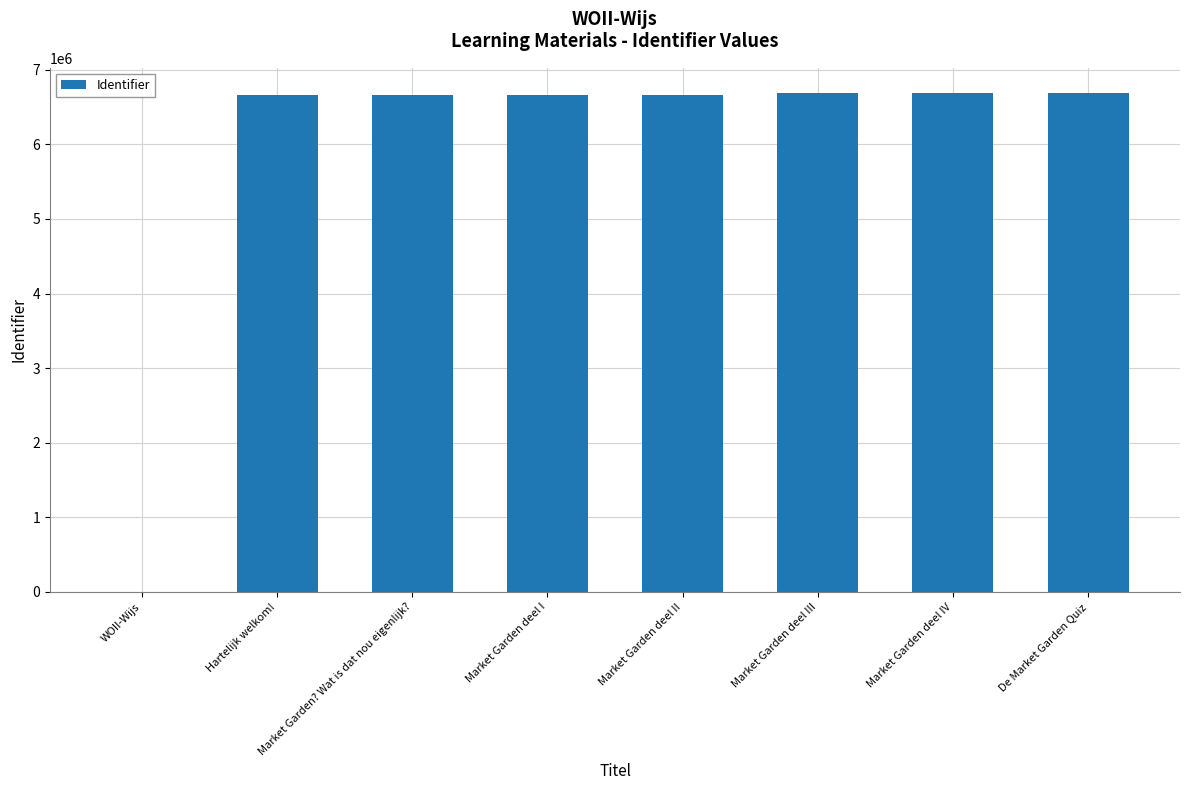

How many distinct data groups are displayed?

1